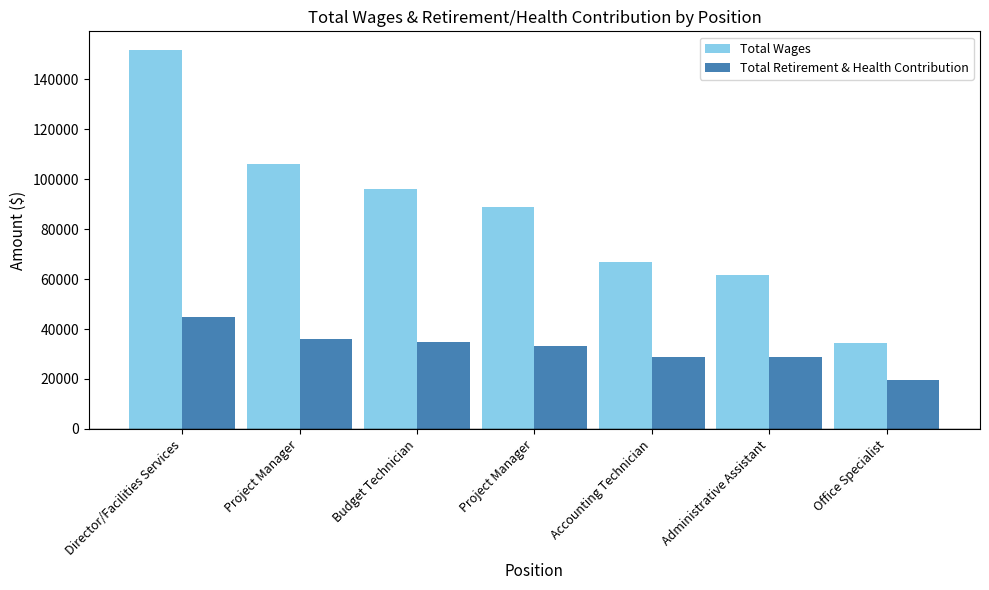

Count the number of data series in this chart.

2